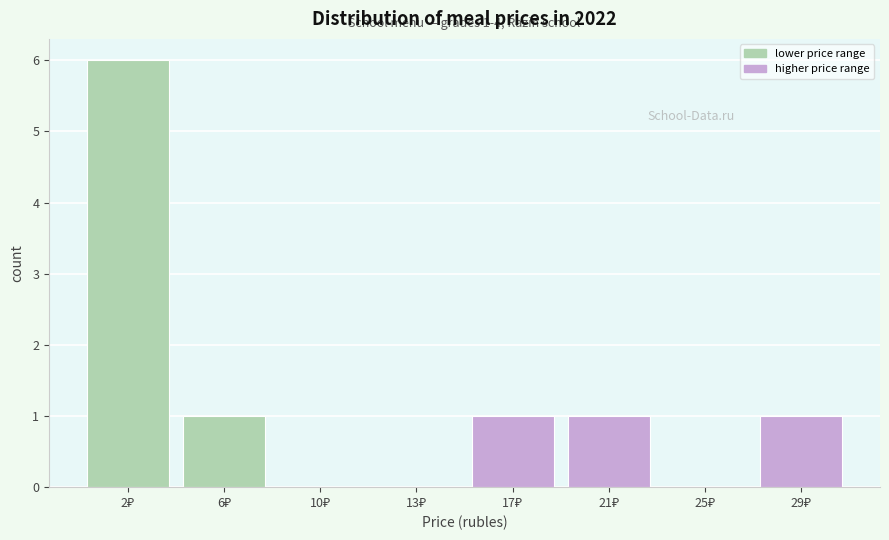

What is the sum of all values?

10